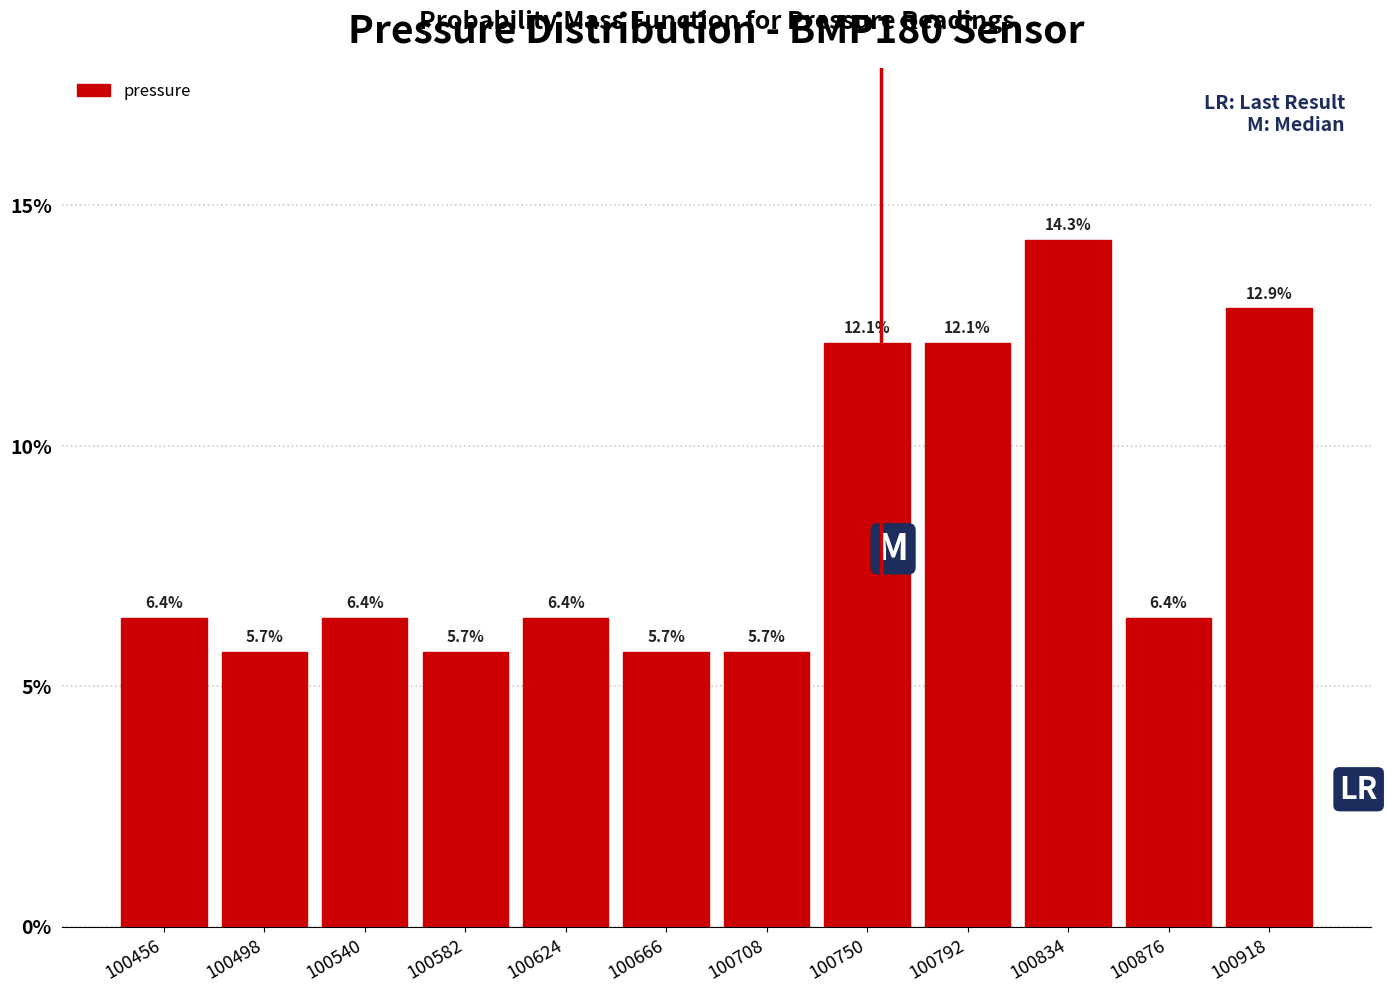

How tall is the bar that spans 100770 to 100815 on the x-axis? The bar edges are not printed on the chart, so give them approximately, as read against the axis.

12.1